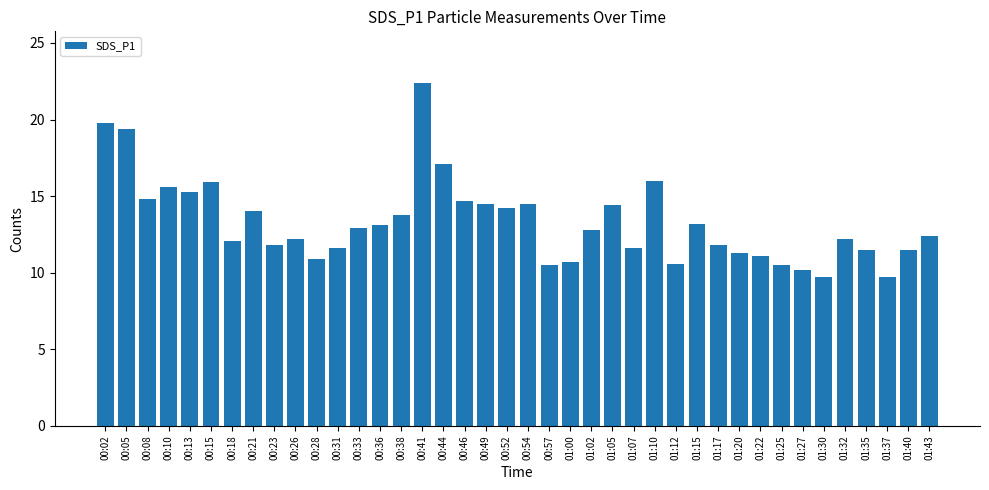

Are the bars horizontal?

No